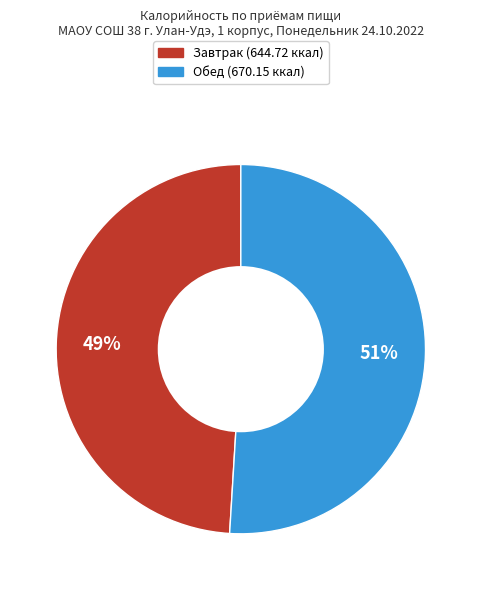

Which slice represents more than half of the pie?

Обед